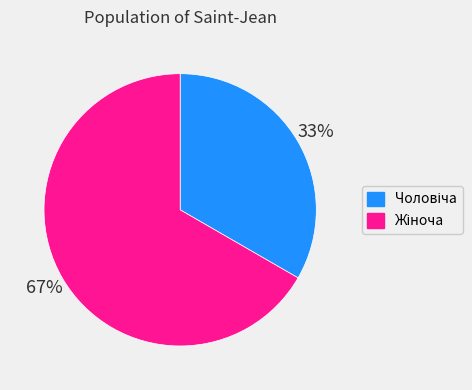

To the nearest percent, what is the average slice percentage?

50%